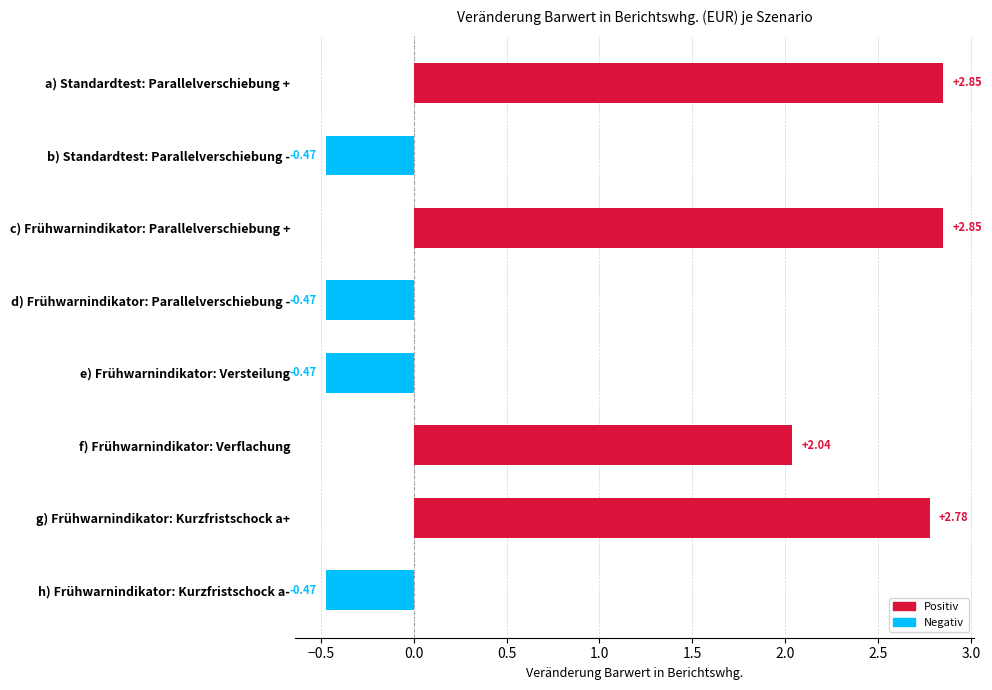

What is the change in value from d) Frühwarnindikator: Parallelverschiebung - to f) Frühwarnindikator: Verflachung?

+2.5